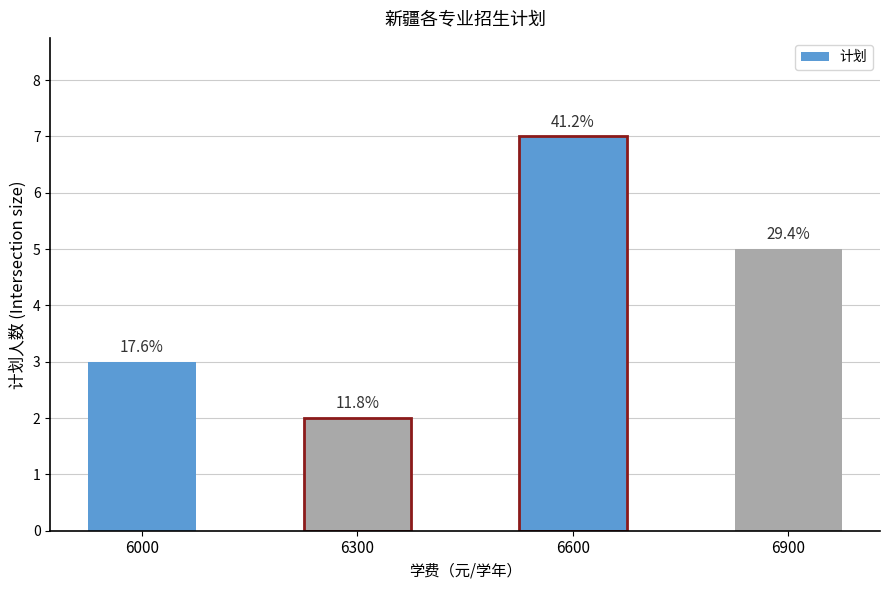

Which category has the highest value across all series?

6600